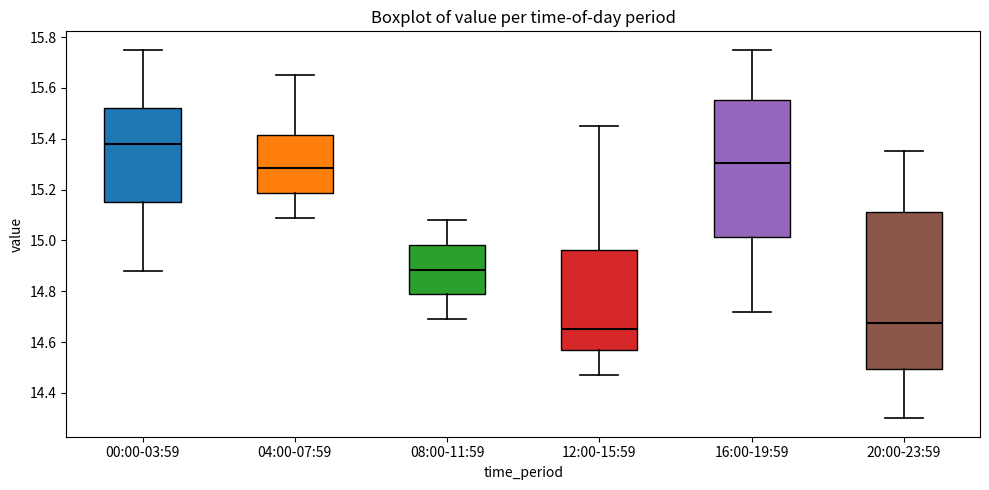

Where does the lower whisker of the box for 12:00-15:59 end on the y-axis? The values are not printed on the chart, so give them approximately, as read against the axis.

14.48